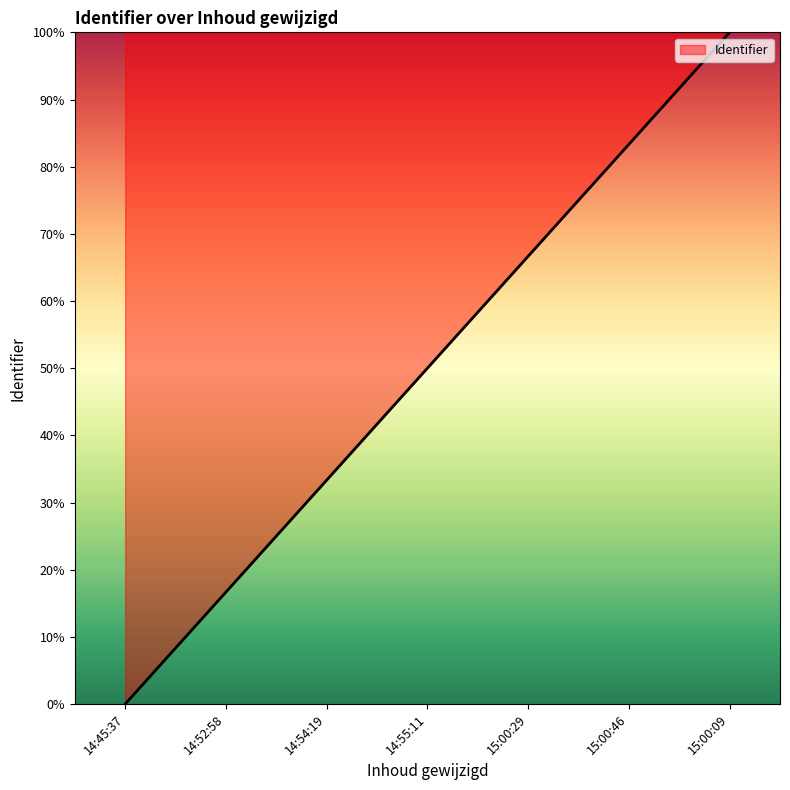

What is the change in value from 14:52:58 to 14:55:11?

+33.3